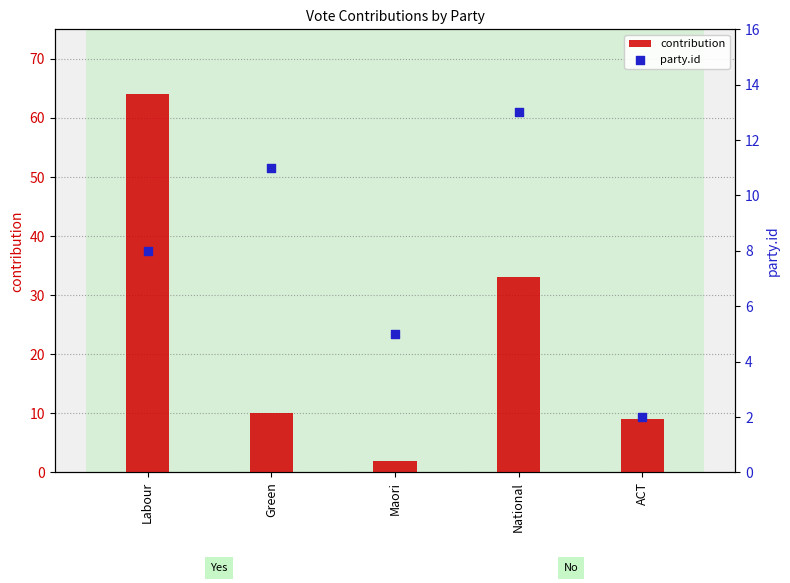

At which category is the sum across all series the highest?

Labour